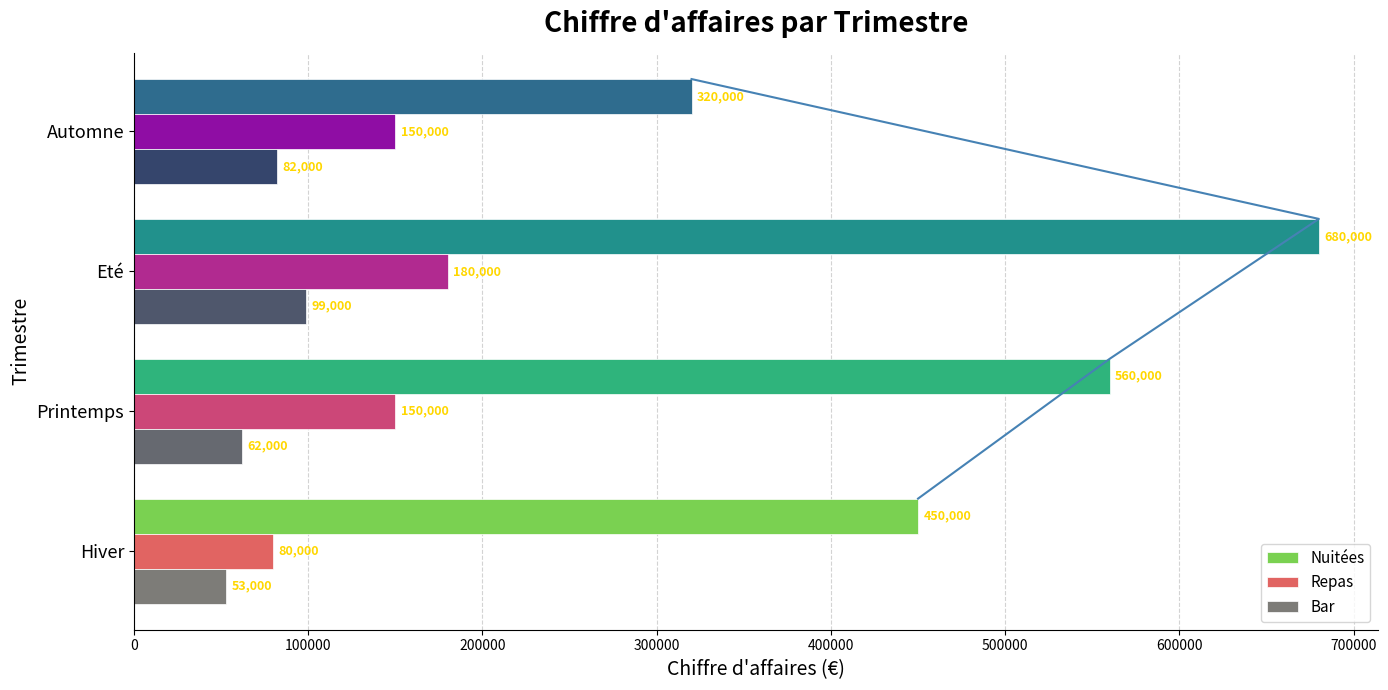

Rank the categories by Bar value from lowest to highest.

Hiver, Printemps, Automne, Eté